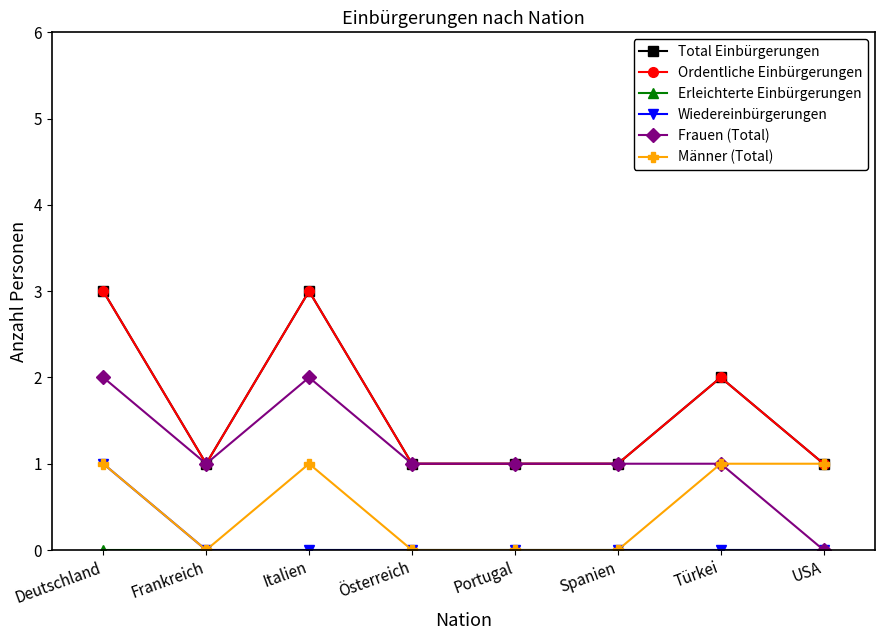

True or false: Total Einbürgerungen and Ordentliche Einbürgerungen cross at least once.

False